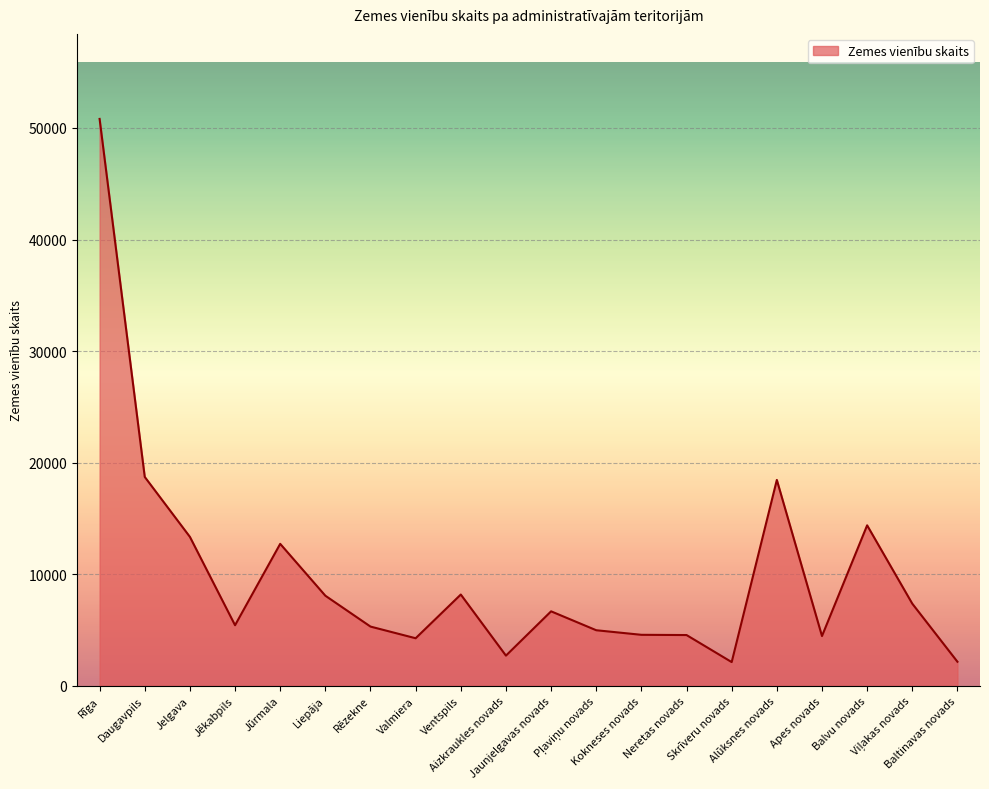

What is the difference between the maximum and minimum values?

48689